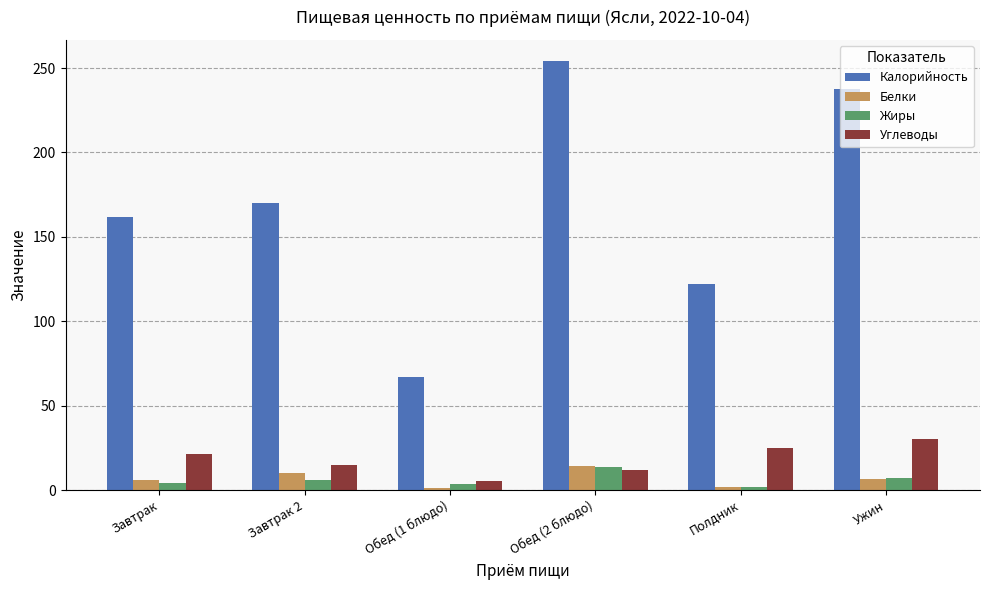

What is the difference between the maximum and second lowest values in the Жиры series?

10.4